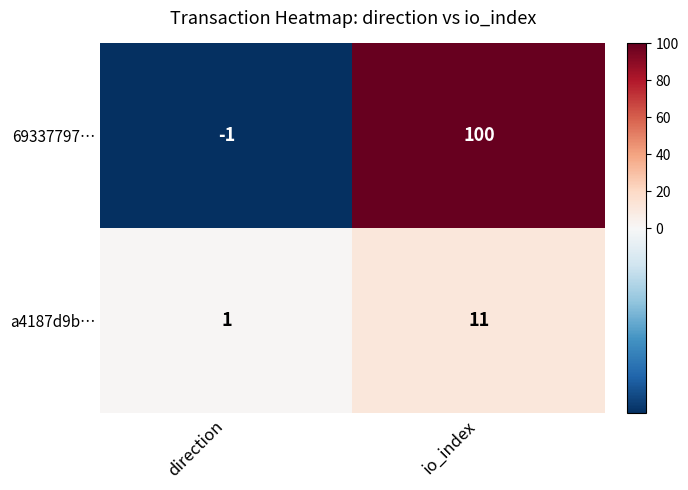

Rank the series at direction from highest to lowest value.

a4187d9b…, 69337797…